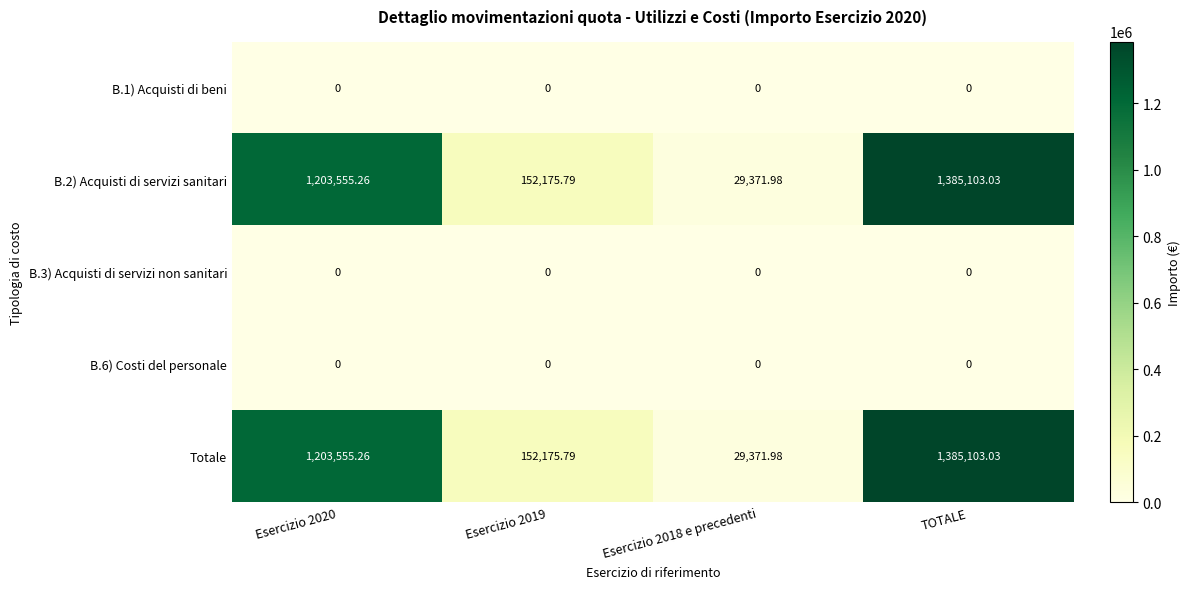

At which category is the sum across all series the highest?

TOTALE